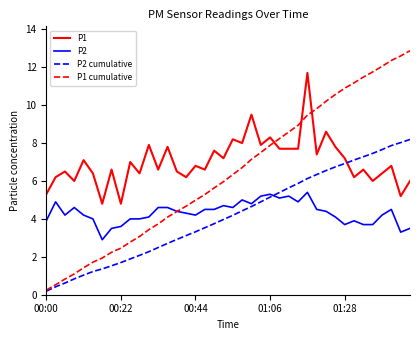

What is the greatest value displayed?

12.9